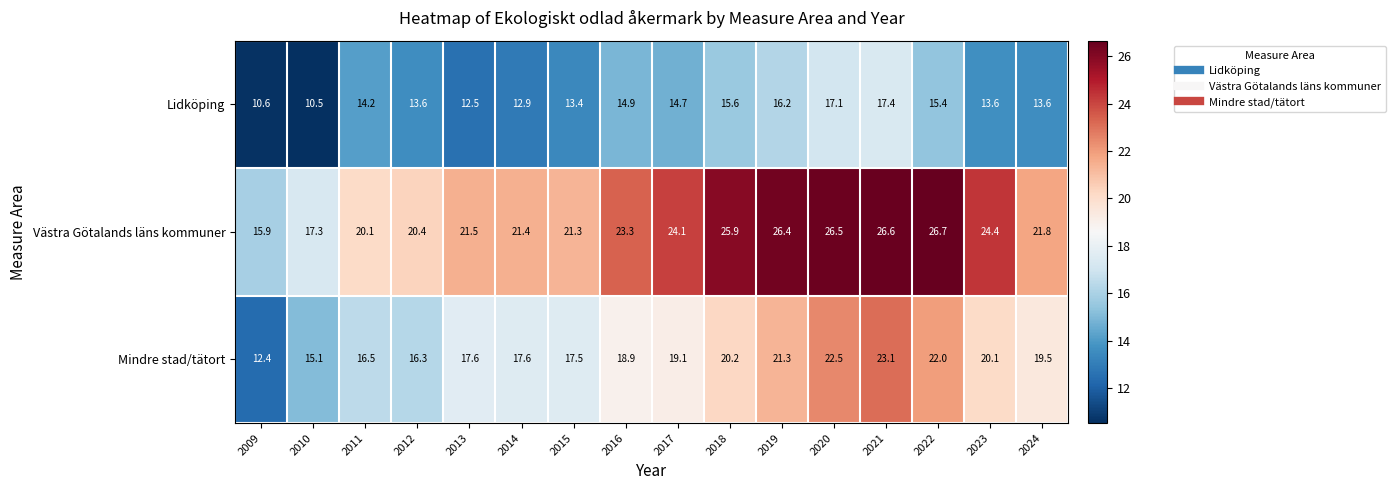

Which series changed the most between 2020 and 2022?

Lidköping